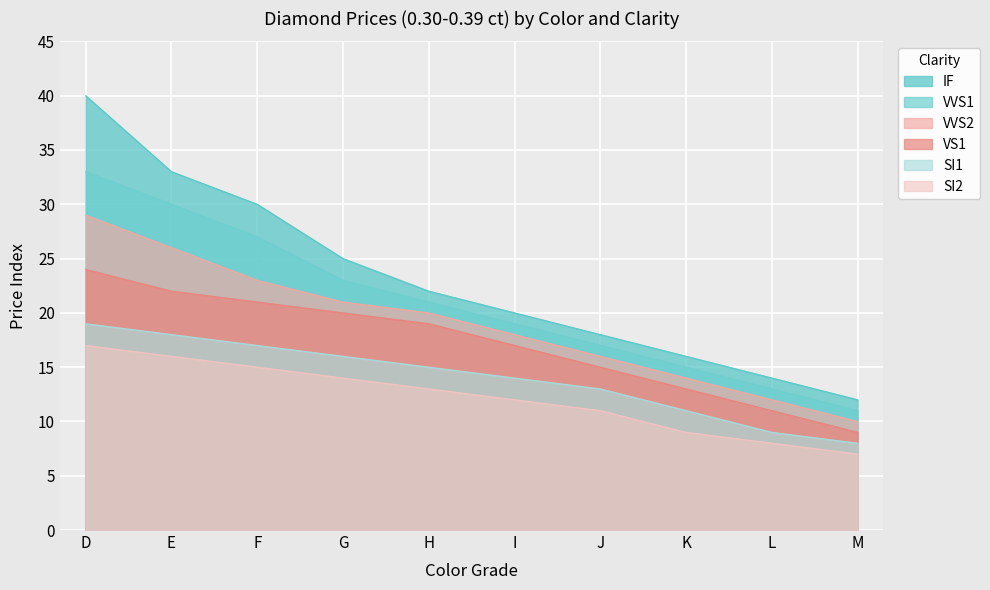

Which category has the highest value in the VS1 series?

D